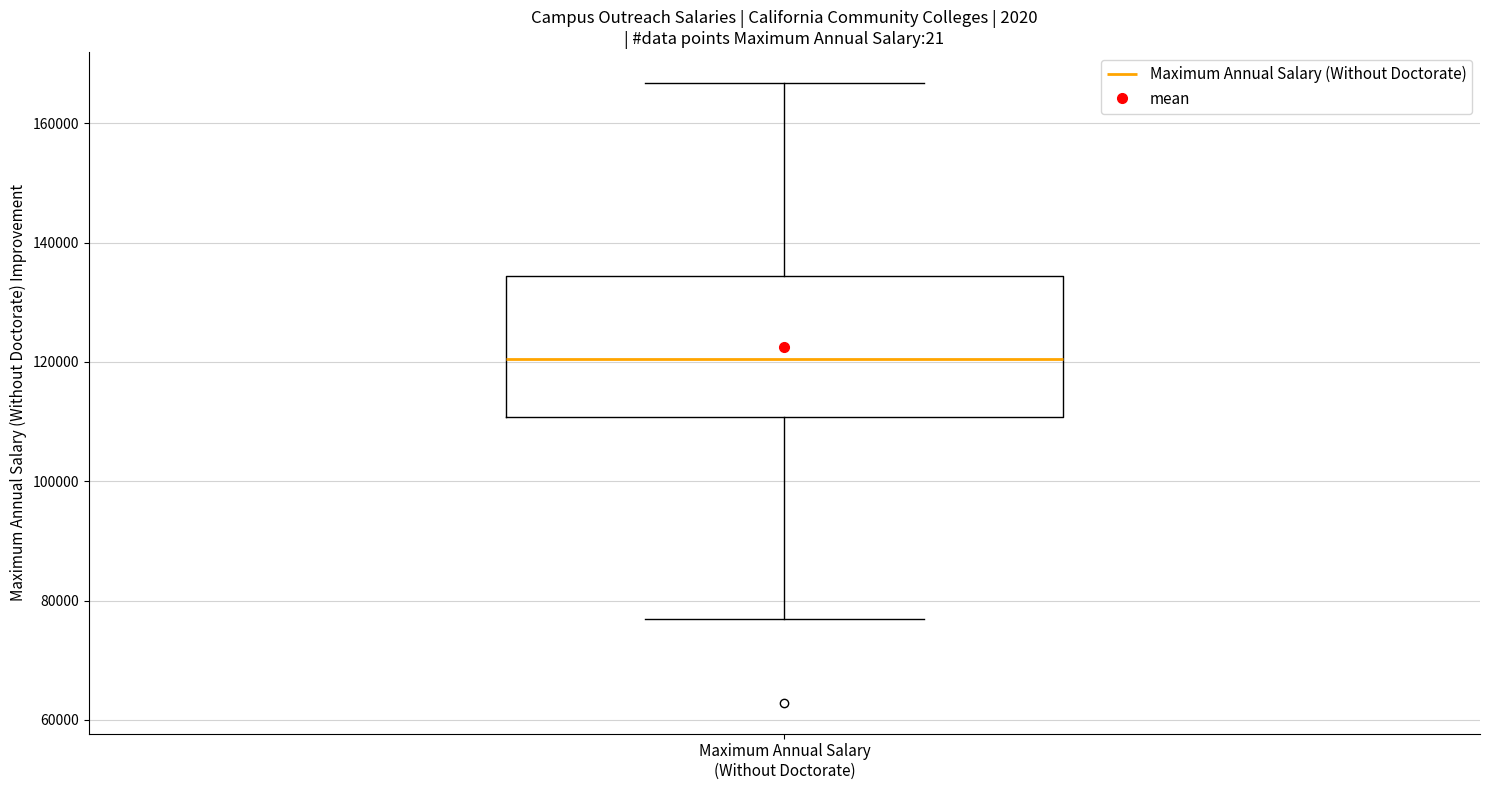

Transcribe this box plot: give where the median line is, the range the box spans, and where the two whiskers end, as read against the y-axis. The values are not printed on the chart, so give them approximately, as read against the axis.

median 120000, box 110000 to 134000, whiskers 76000 to 166000